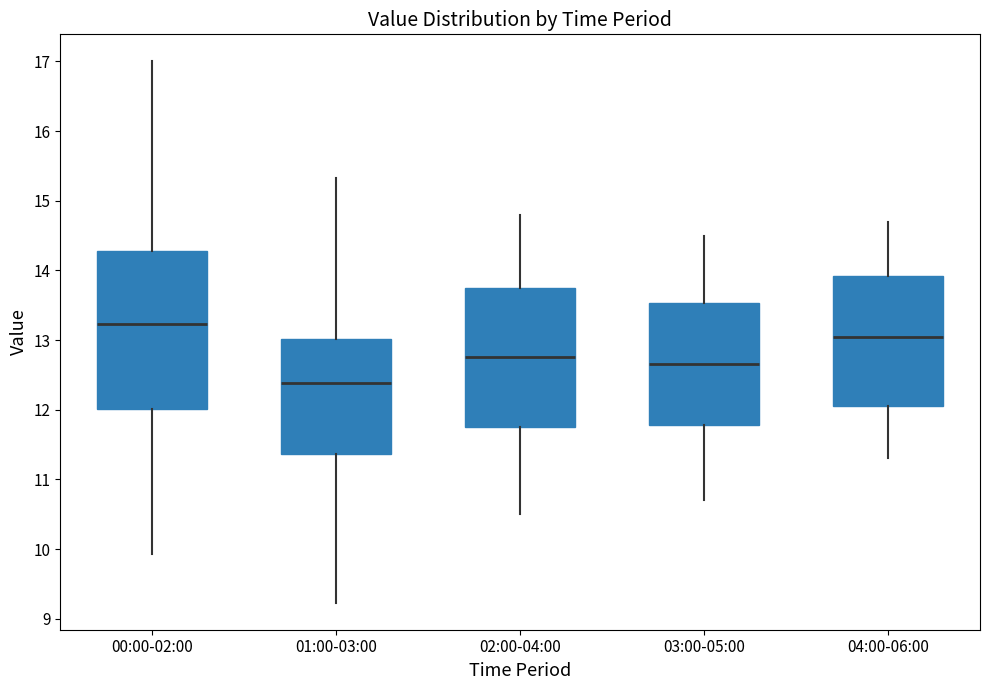

Which box is the tallest, from its lower edge to its upper edge?

00:00-02:00